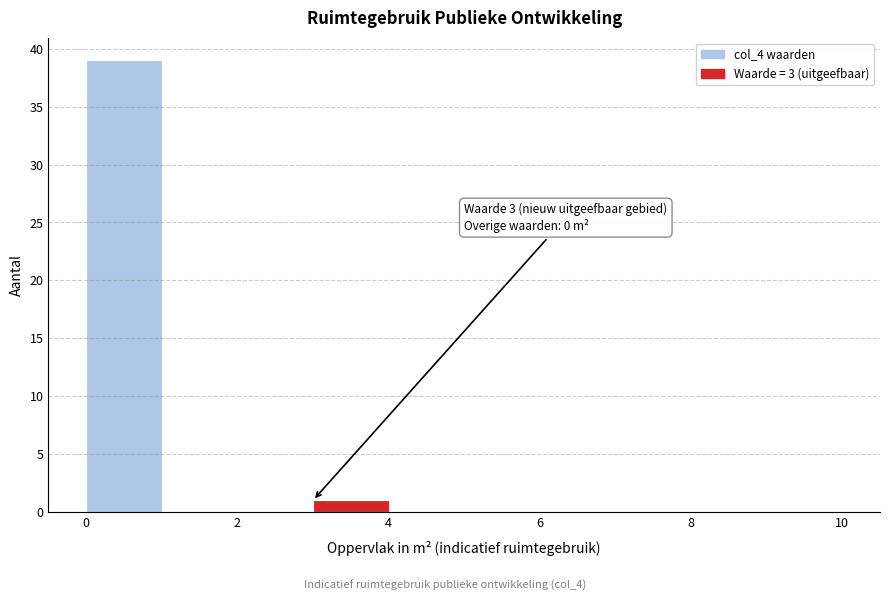

Over which range of the x-axis is the bar tallest?

0 to 1